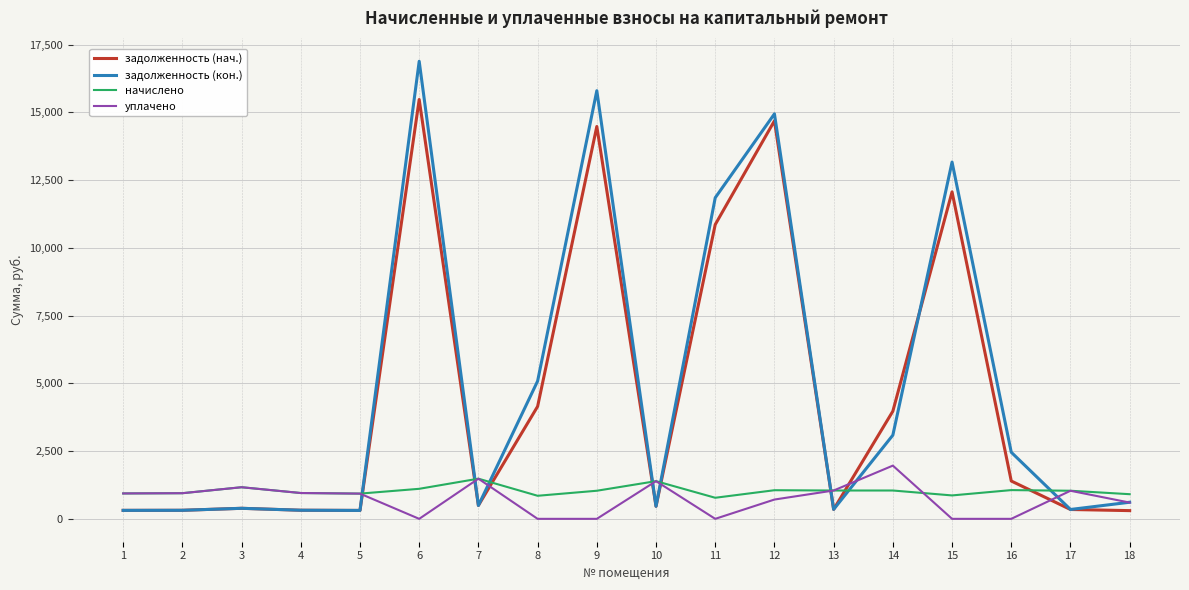

Between 7 and 17, which series saw the biggest shift?

уплачено